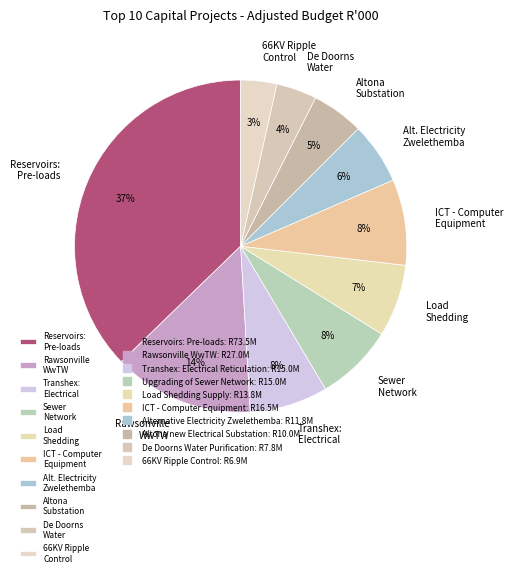

Which has a higher value, Load Shedding or ICT - Computer Equipment?

ICT - Computer Equipment